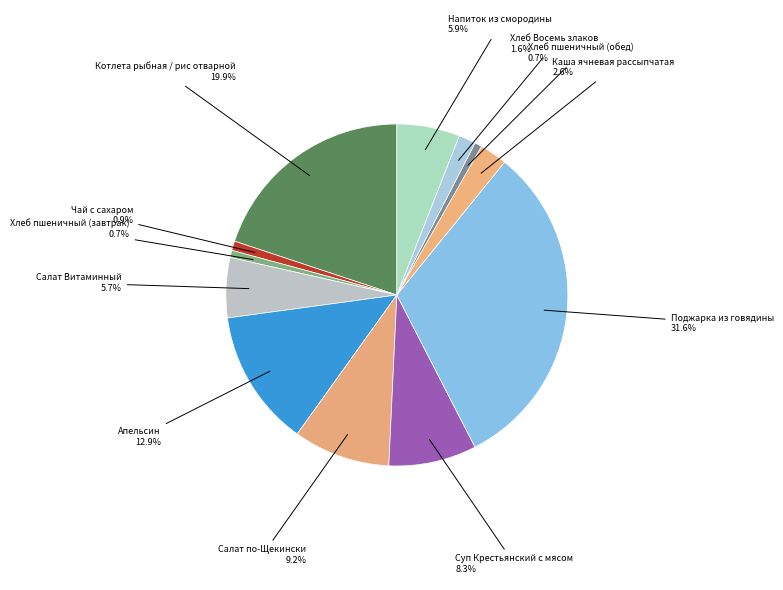

Count the number of slices in the pie.

12